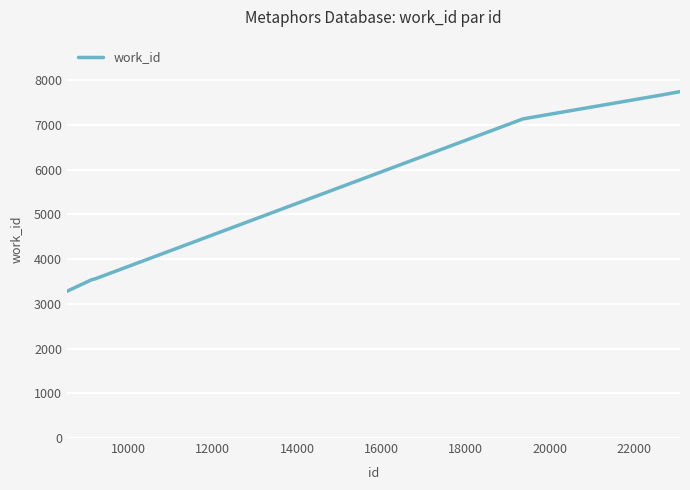

How many values are below 3566?

5